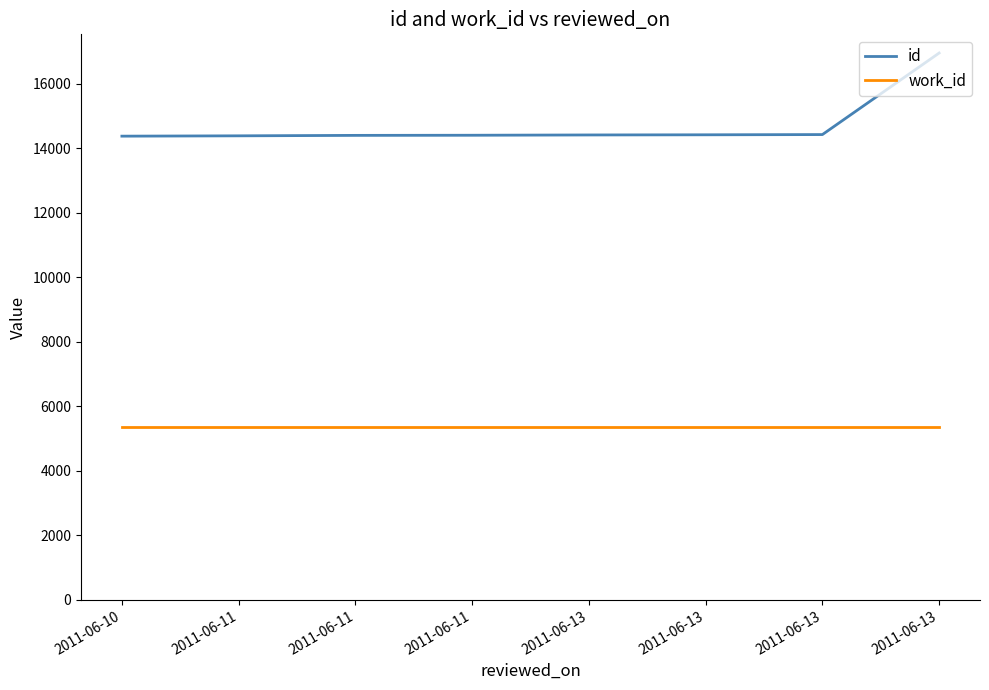

Is this an area chart (filled region under the line)?

No